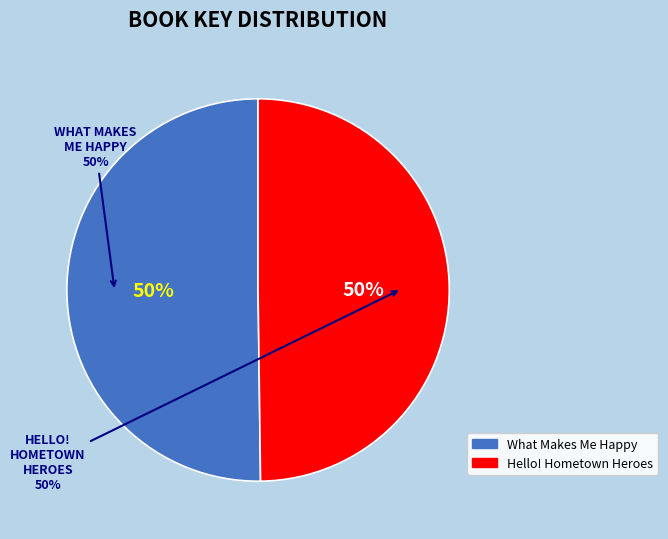

What percentage do What Makes Me Happy and Hello! Hometown Heroes together represent?

100.0%